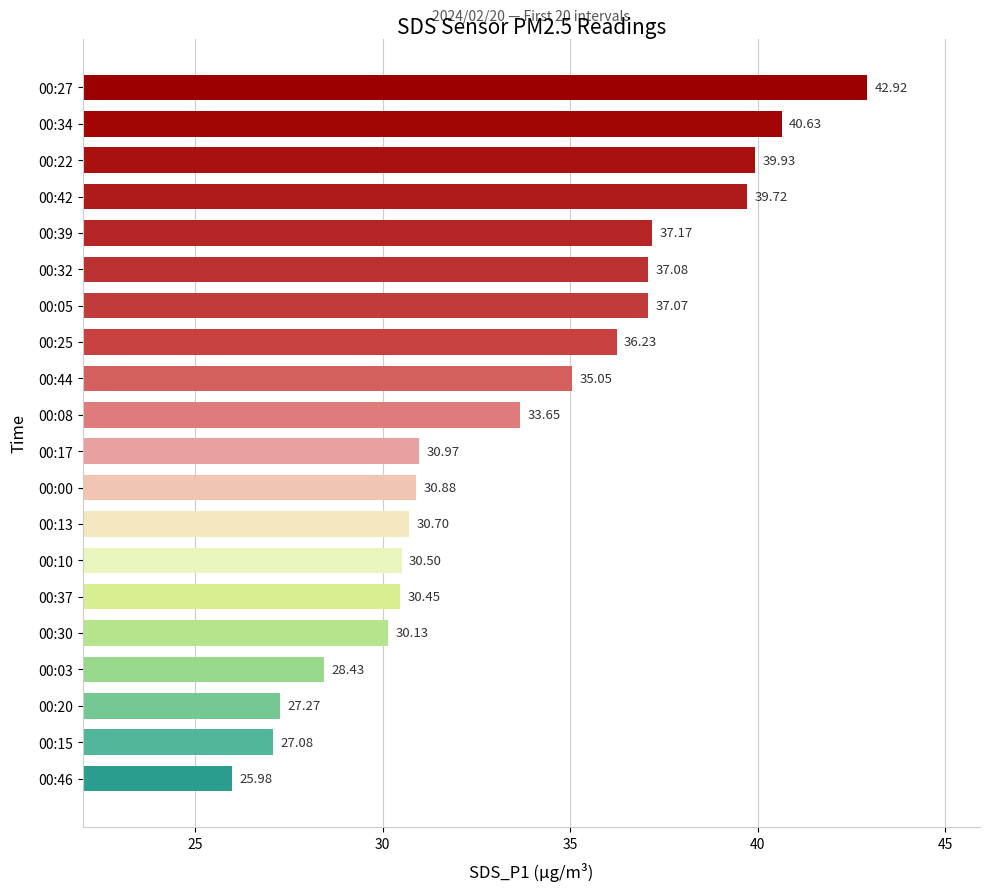

Count the number of data series in this chart.

1